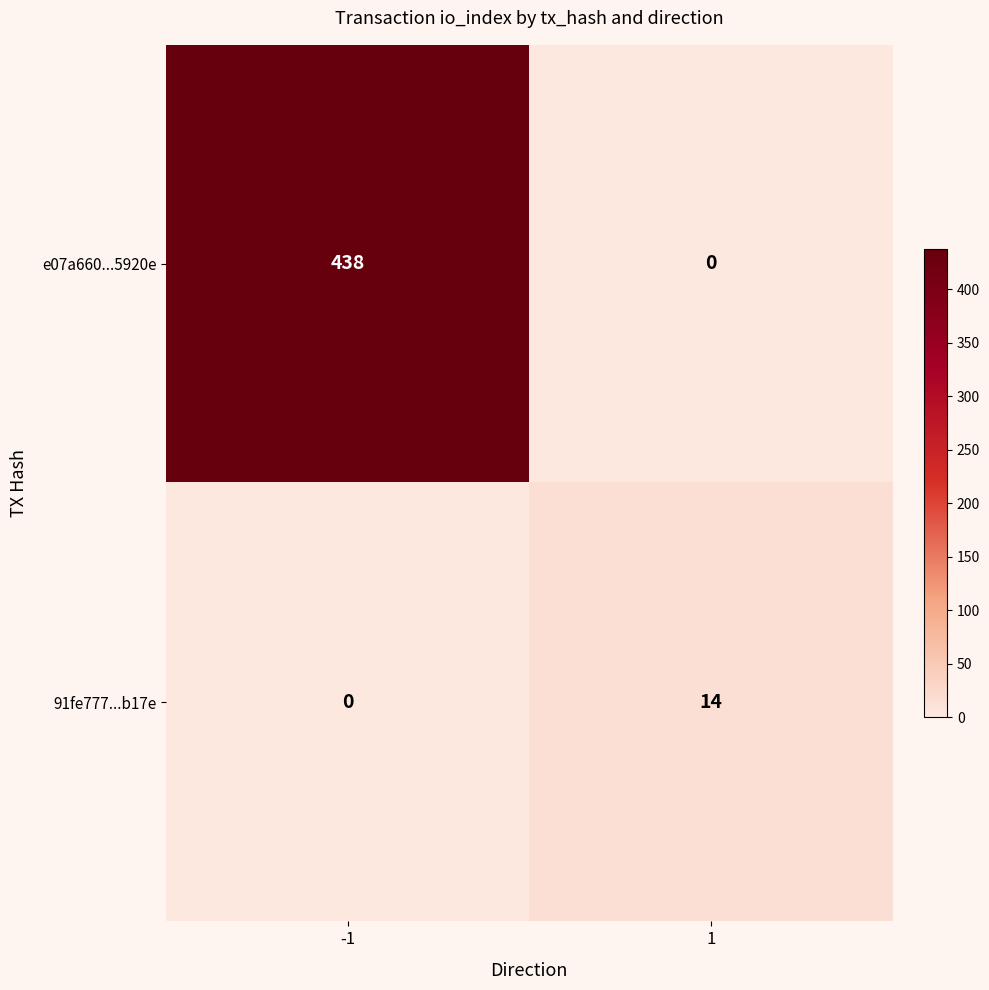

True or false: 91fe777...b17e has a value of 4 at 1.

False